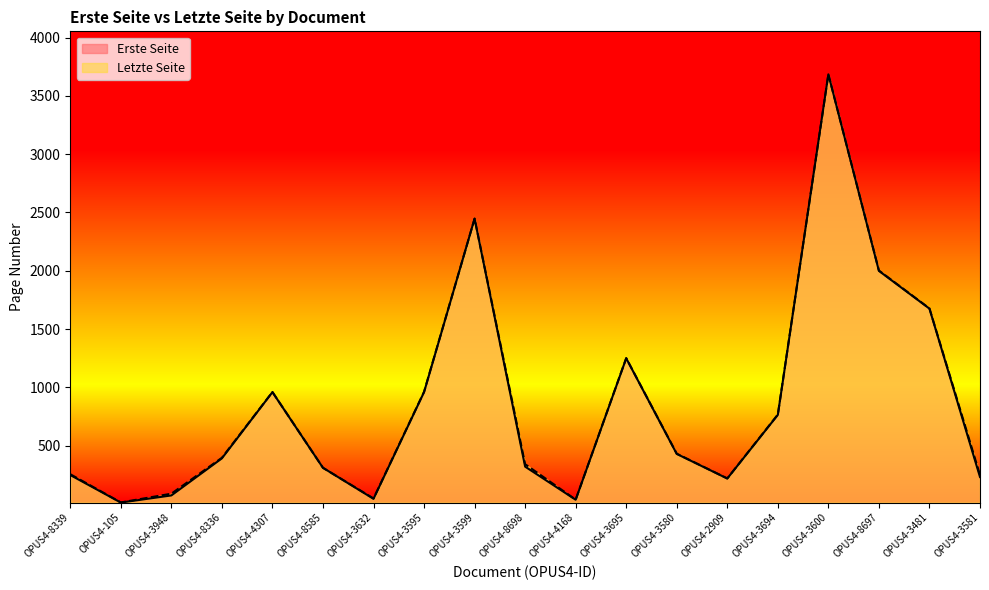

True or false: Erste Seite has more than 1 interior local peaks.

True